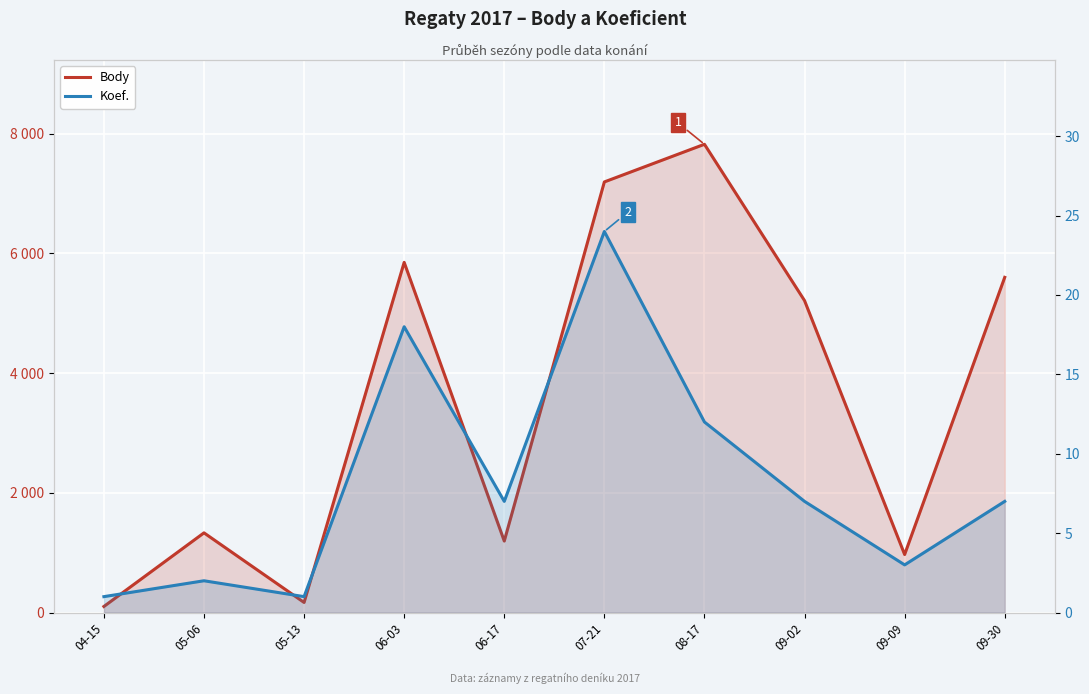

Which series has the largest total across all categories?

Body